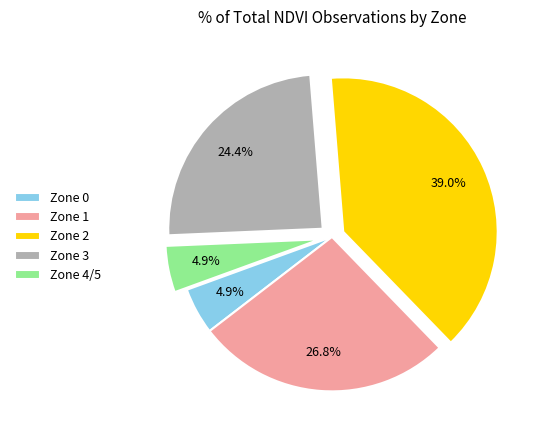

Is the sum of Zone 4 and Zone 3 greater than half?

No